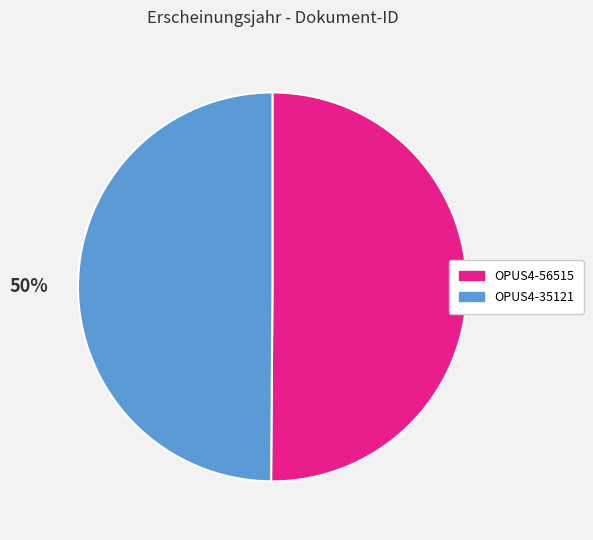

Is the sum of OPUS4-56515 and OPUS4-35121 greater than half?

Yes